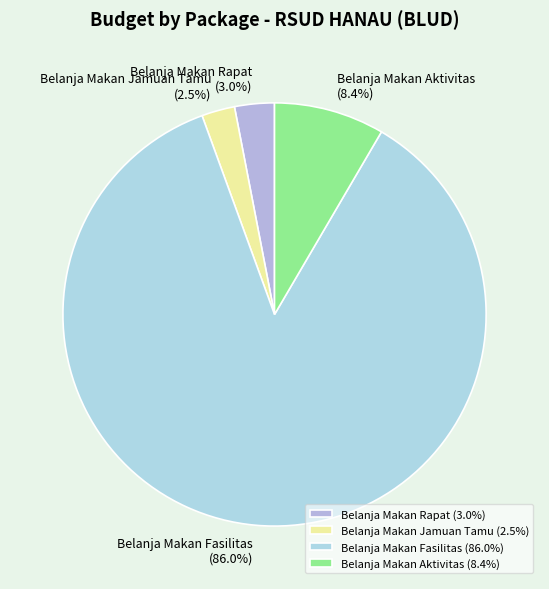

Does Belanja Makan Fasilitas represent more than half of the total?

Yes